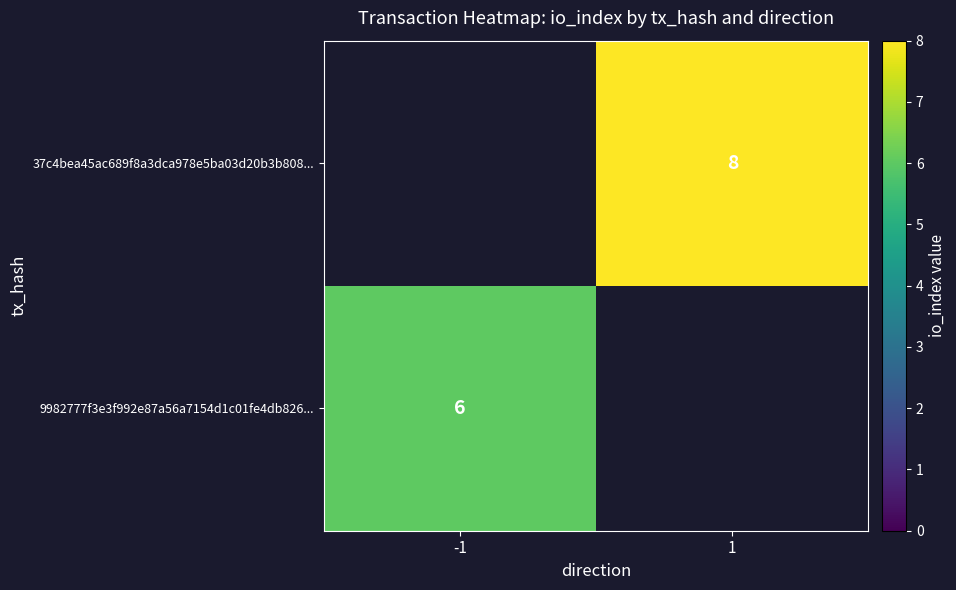

The value of 37c4bea45ac689f8a3dca978e5ba03d20b3b808... at 1 is 2. True or false?

False